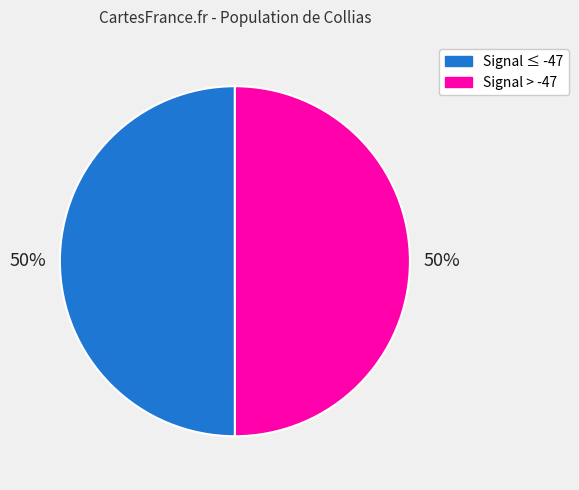

To the nearest percent, what is the average slice percentage?

50%